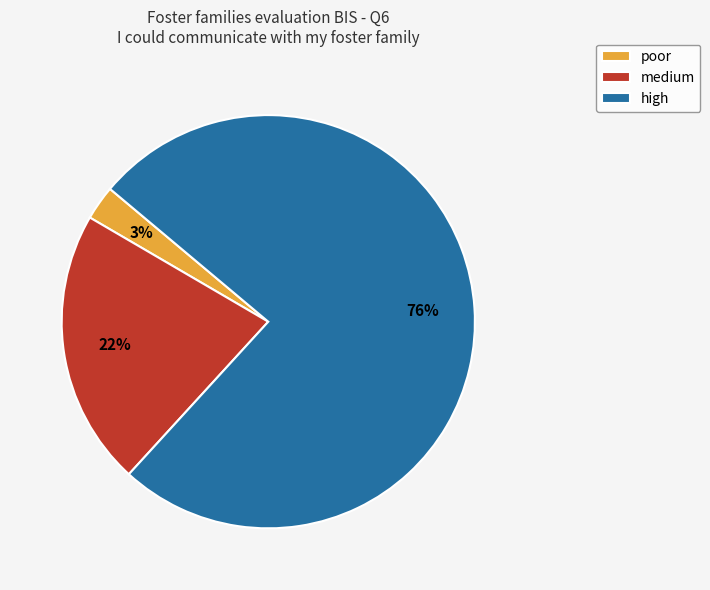

To the nearest percent, what is the combined percentage of medium and high?

97%